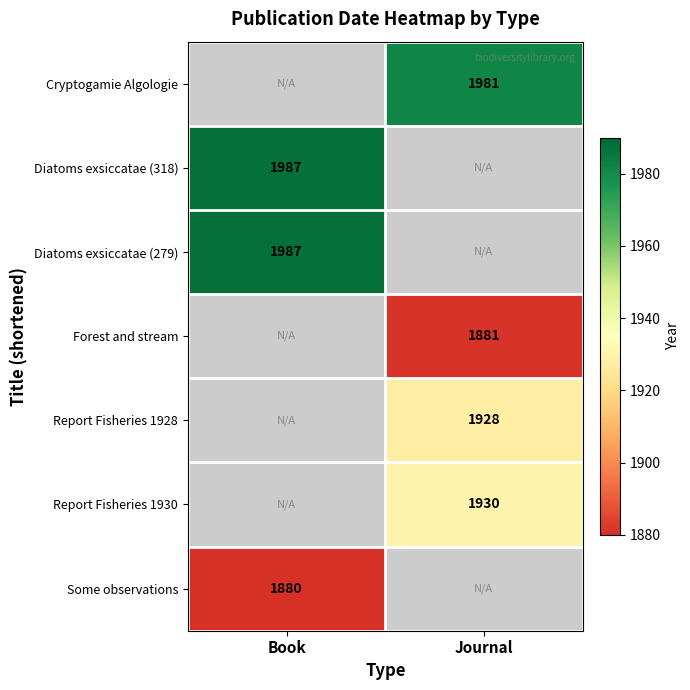

The value of Forest and stream at Journal is 2573. True or false?

False